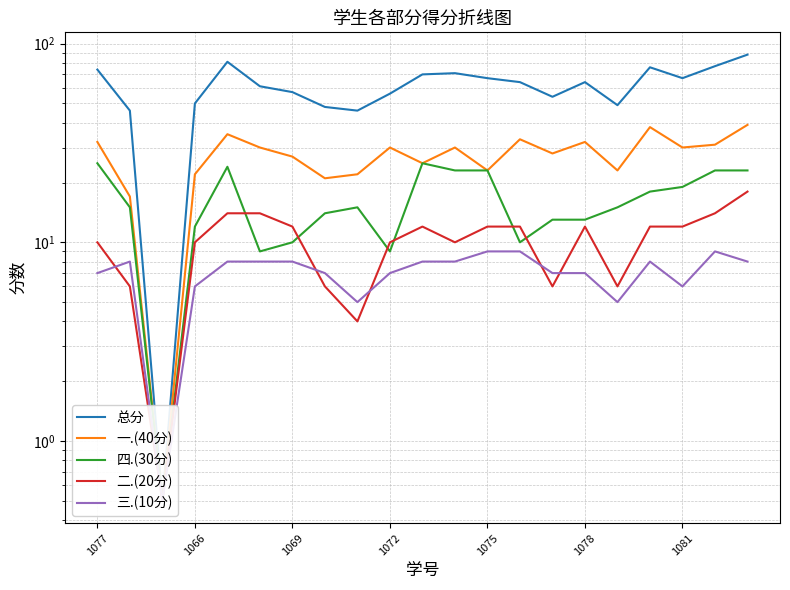

Is the value of 总分 at 1072 greater than the value of 三.(10分) at 14?

Yes